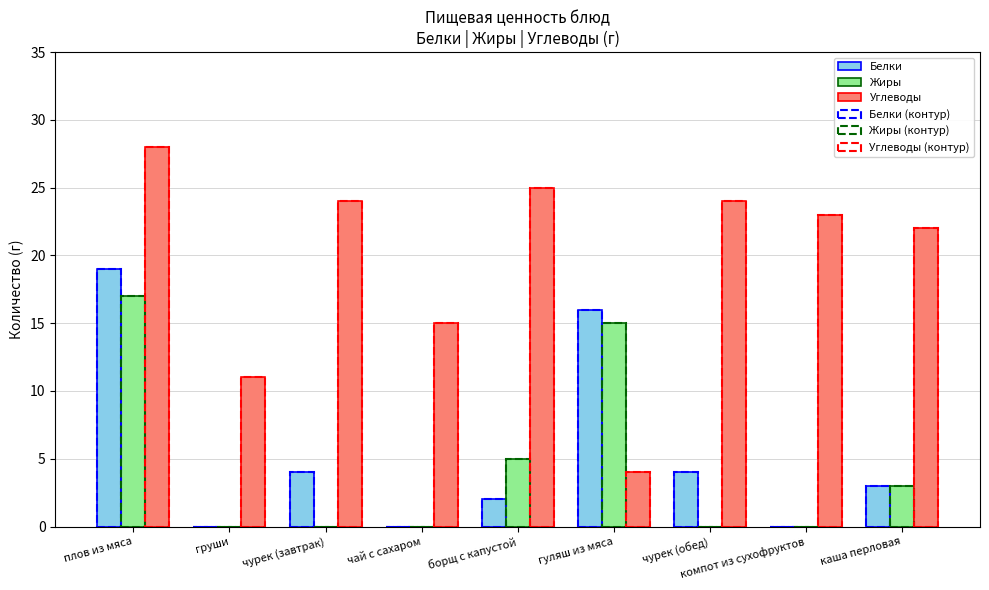

At which label is Жиры (контур) closest to 8?

борщ с капустой